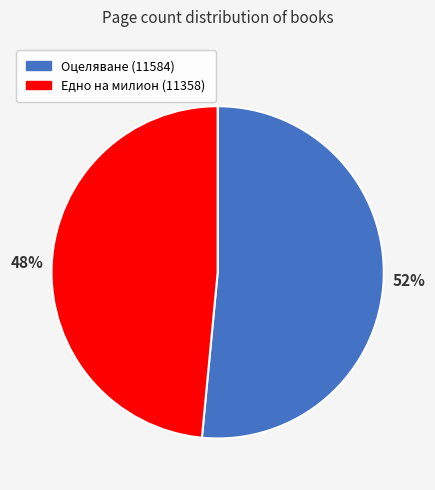

To the nearest percent, what is the average slice percentage?

50%